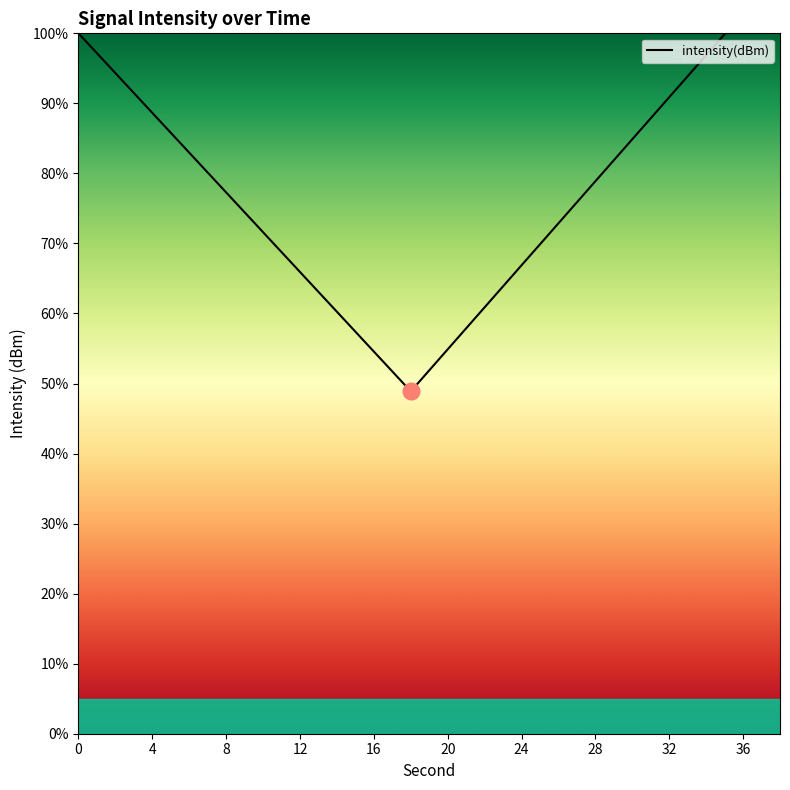

What is the value of the 14th point from the left?

72.9